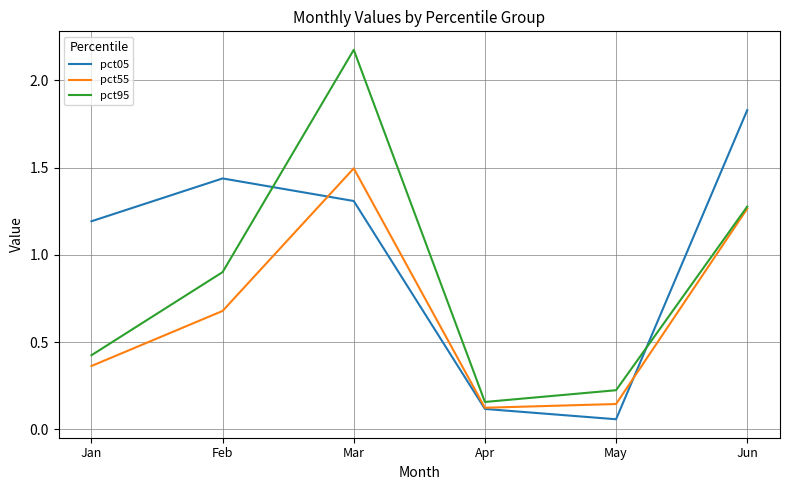

What are all the series names shown in the legend?

pct05, pct55, pct95